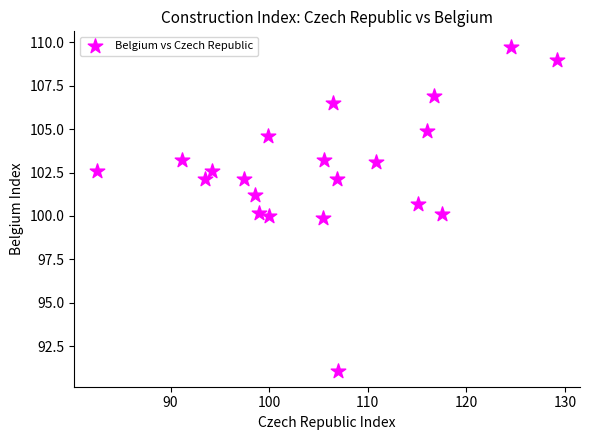

What is the range of X values (max minus min)?

46.6